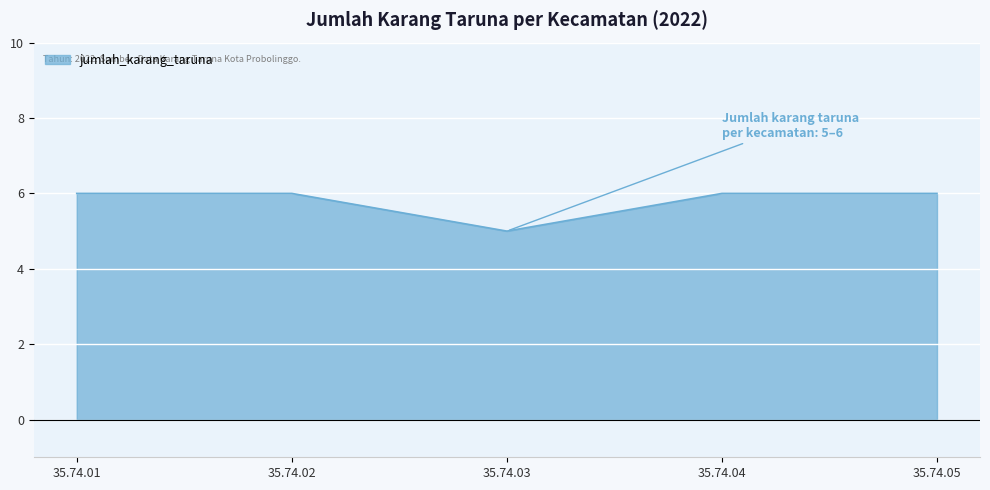

The chart shows a value of 4 at 35.74.04. True or false?

False